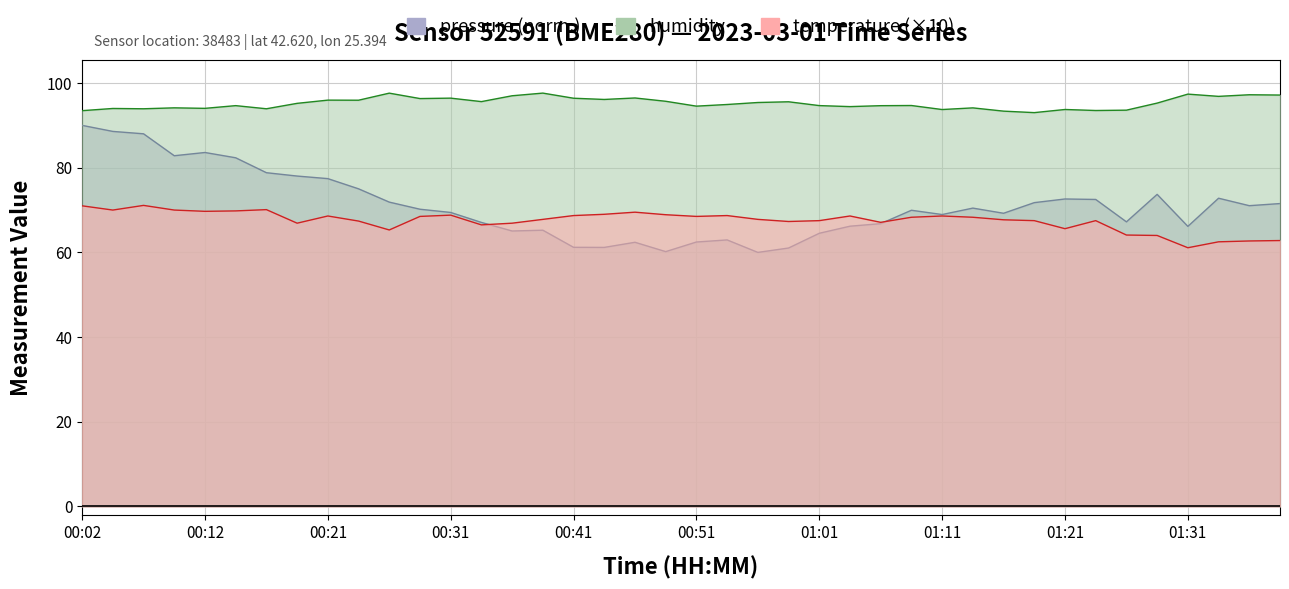

Which has a higher value, 01:16 or 00:36?

01:16